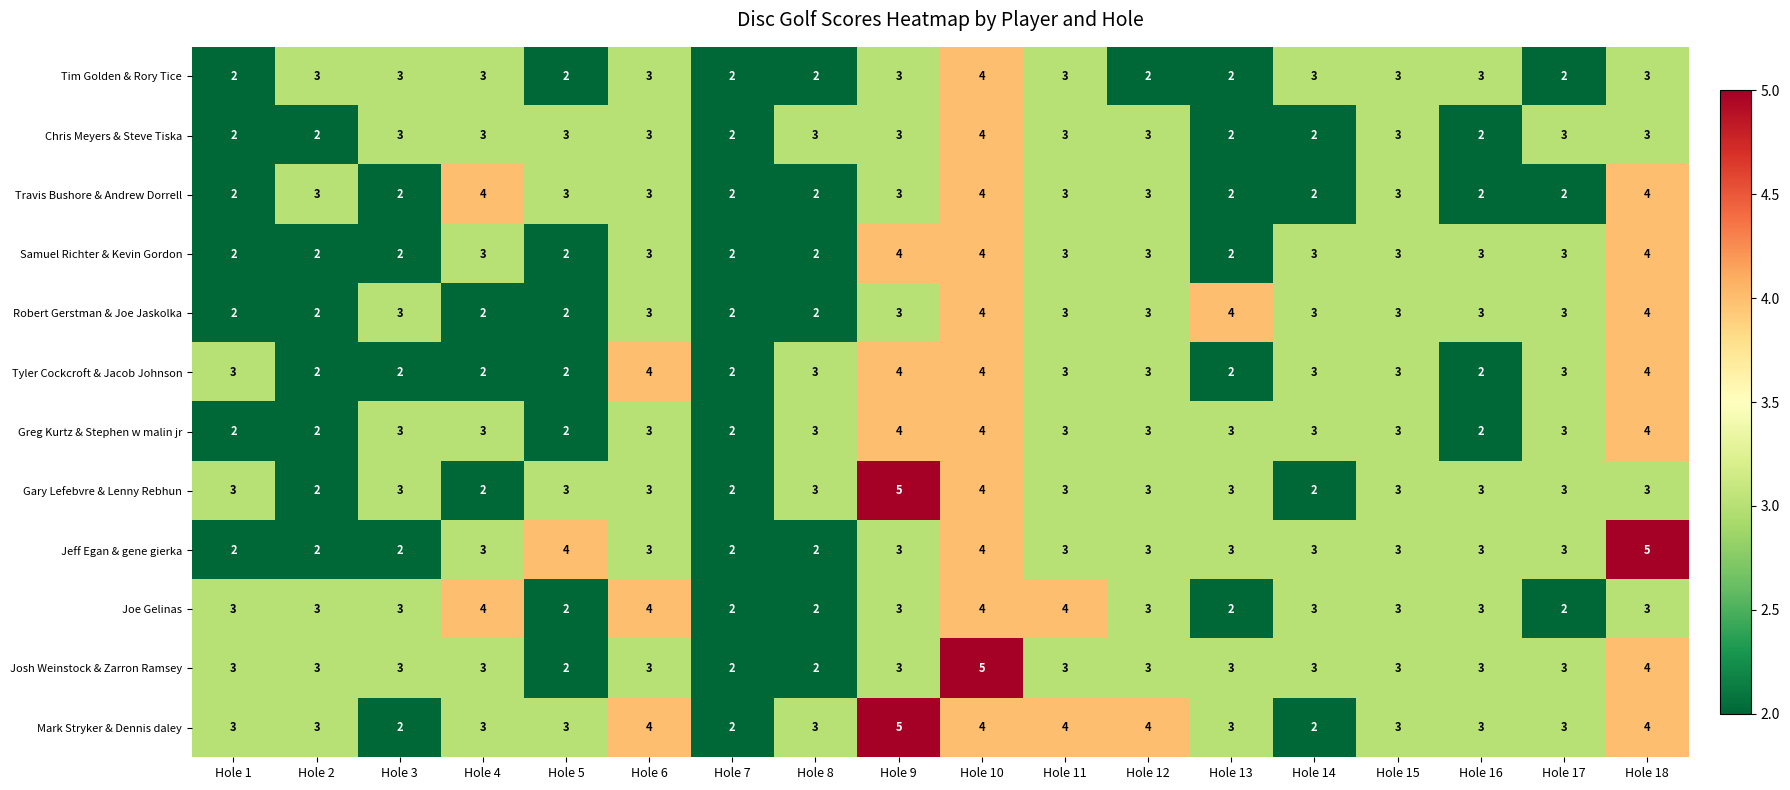

What is the greatest value displayed?

5